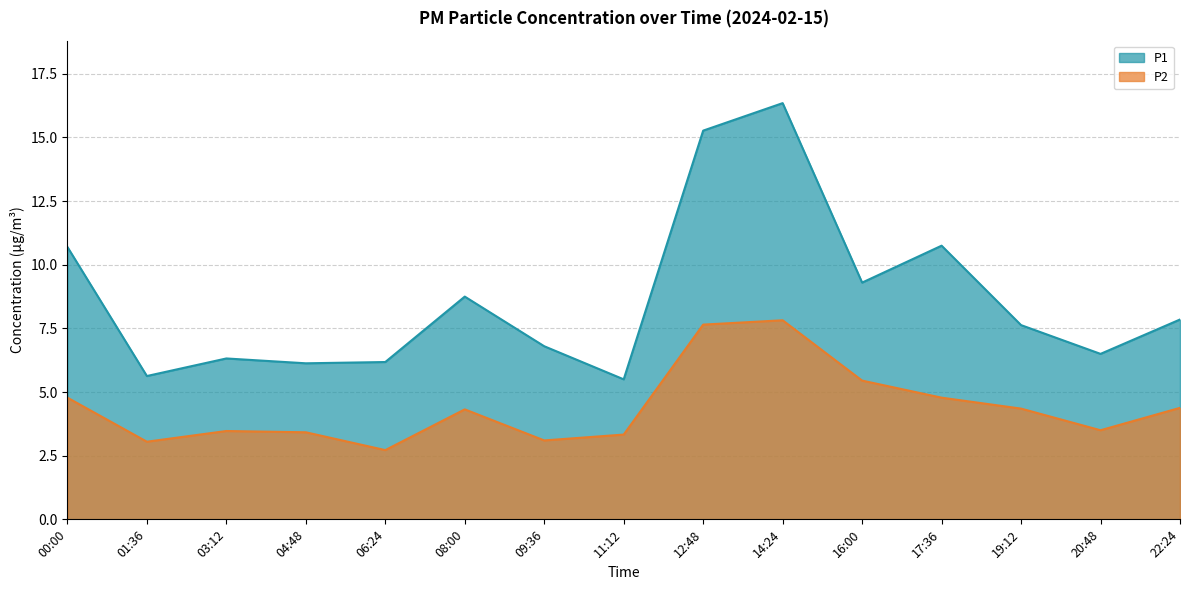

At which category is the sum across all series the highest?

14:24